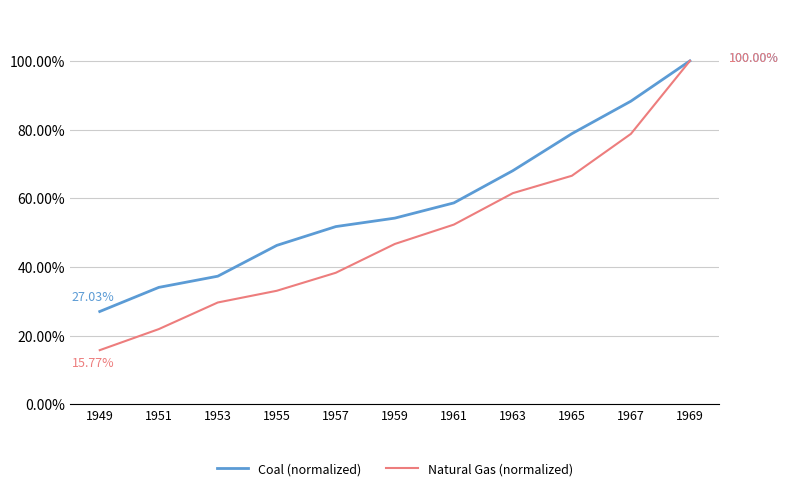

What are all the series names shown in the legend?

Coal (normalized), Natural Gas (normalized)